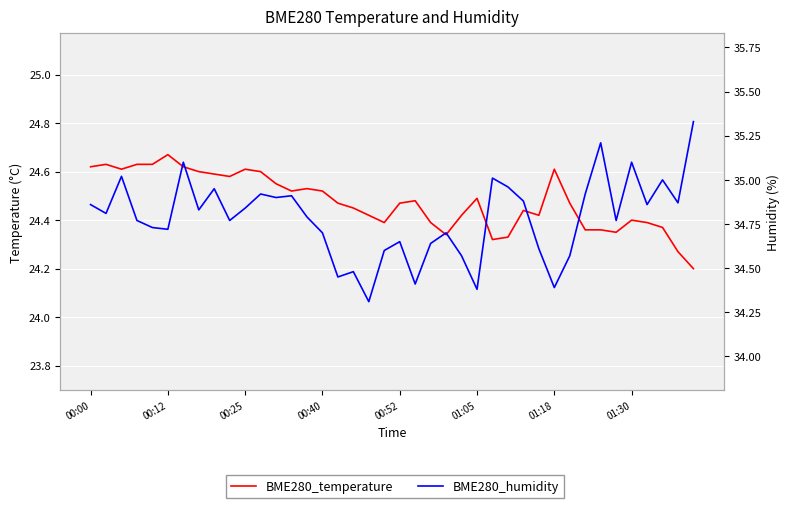

What is the approximate value of BME280_temperature at 29?

24.4